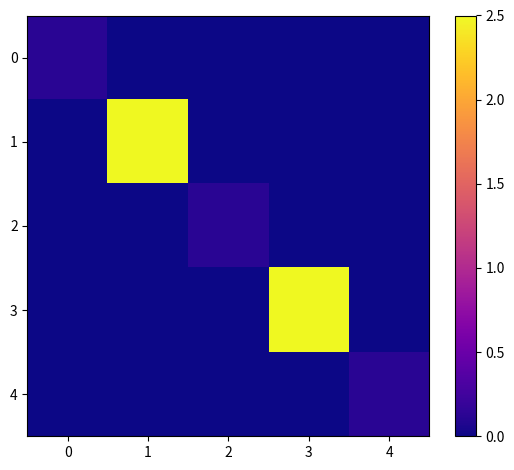

Which category has the lowest value across all series?

1